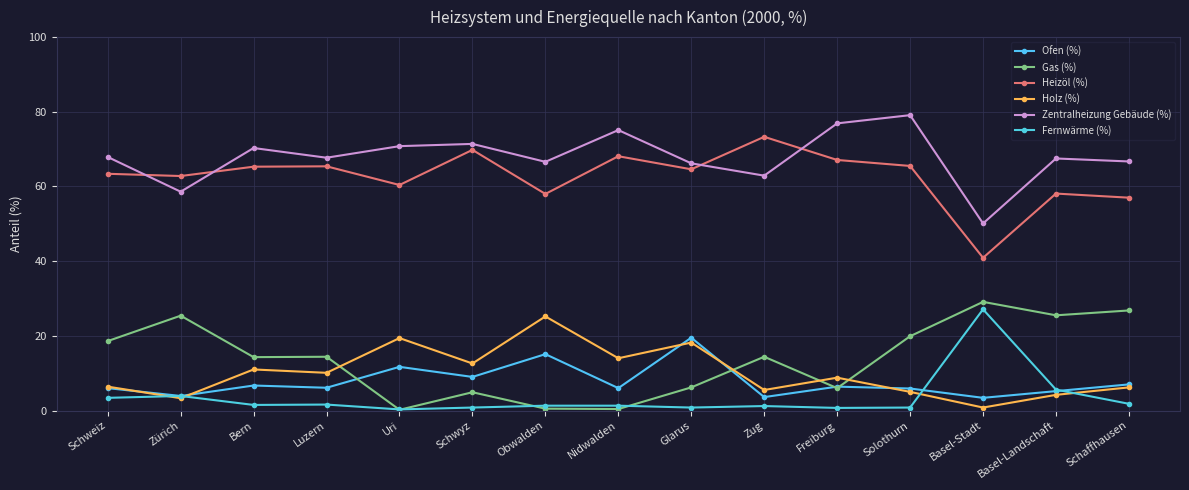

Between Obwalden and Solothurn, which series saw the biggest shift?

Holz (%)